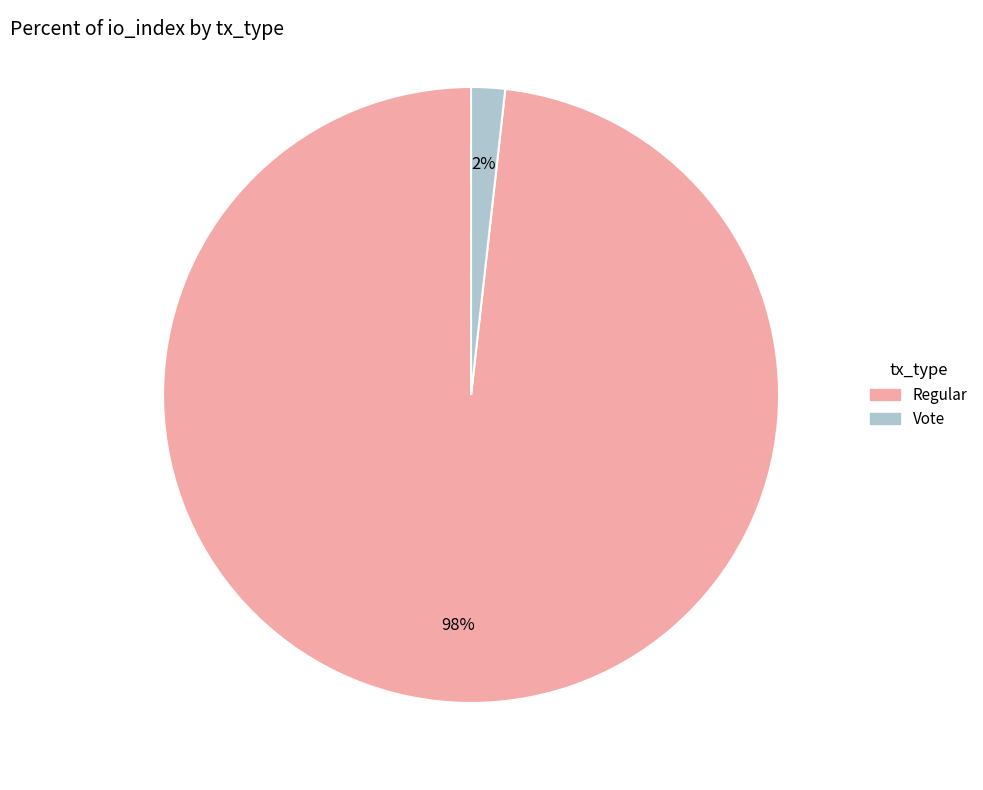

To the nearest percent, what is the combined percentage of Regular and Vote?

100%